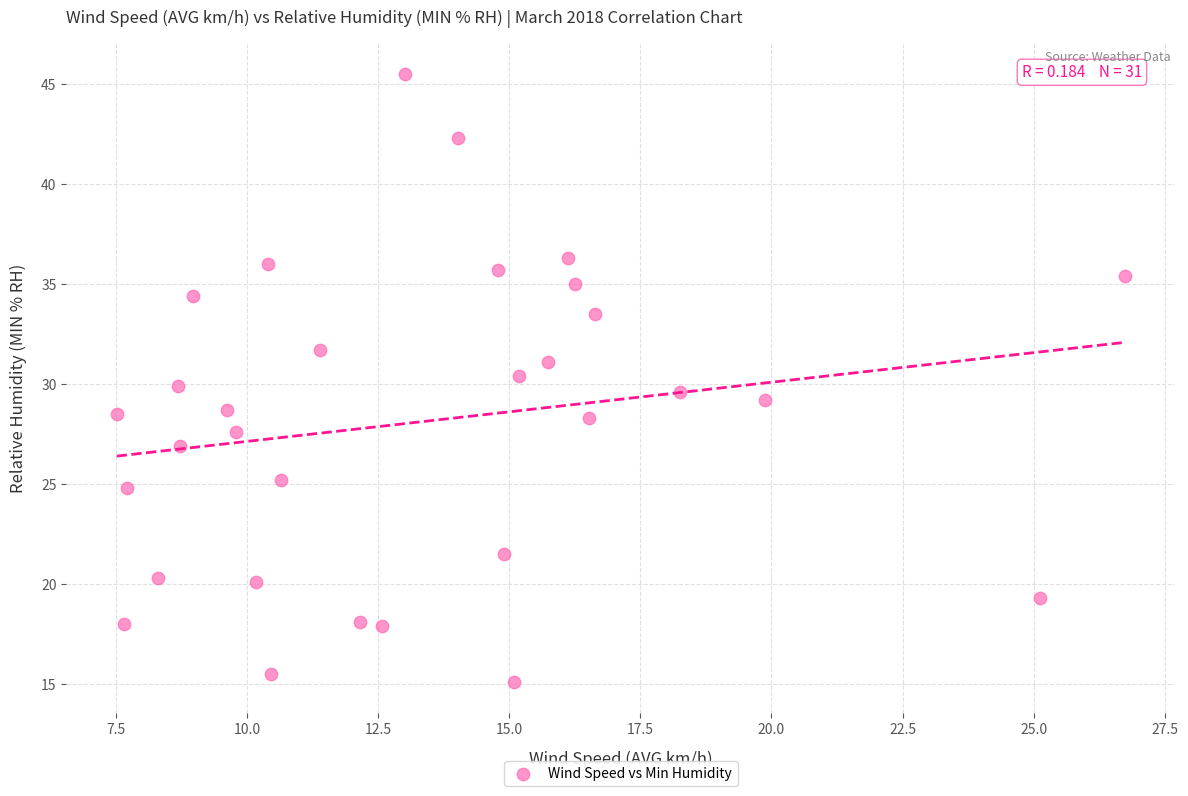

What is the range of X values (max minus min)?

19.2